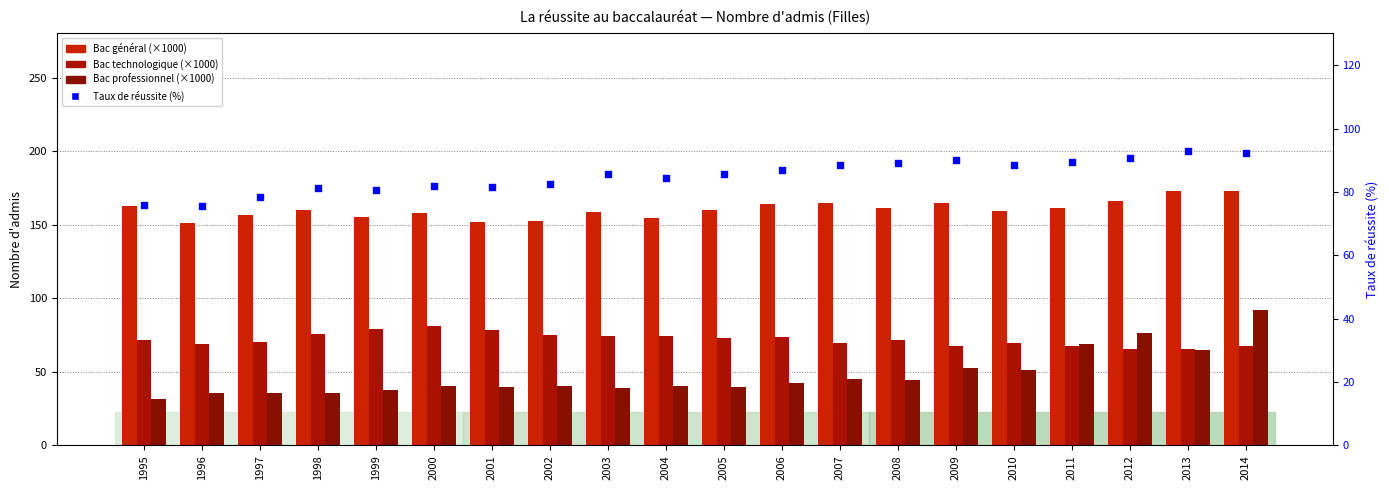

Is the value of Bac général at 2006 greater than the value of Taux de réussite (%) at 2010?

Yes